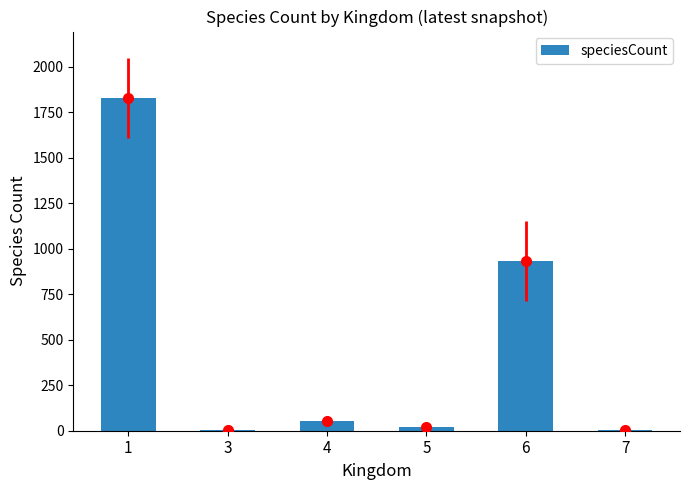

The value at 1 is 1829. True or false?

True